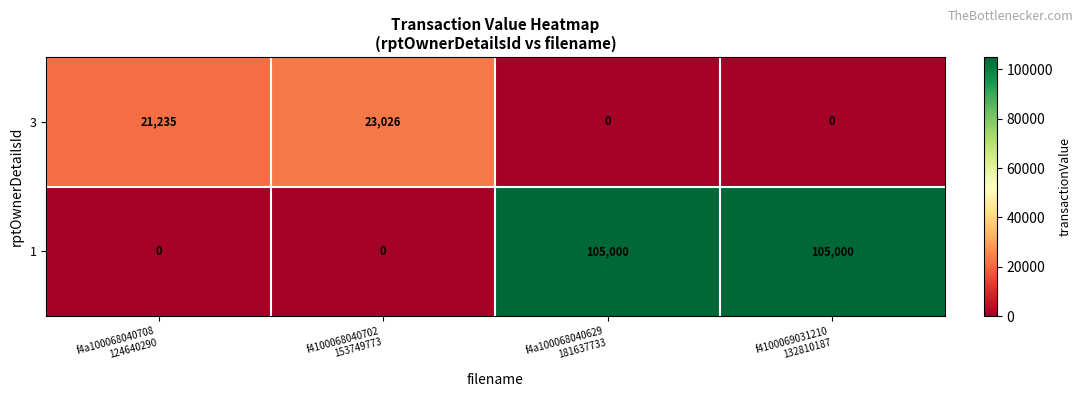

How many data points in 3 are less than 21235?

2